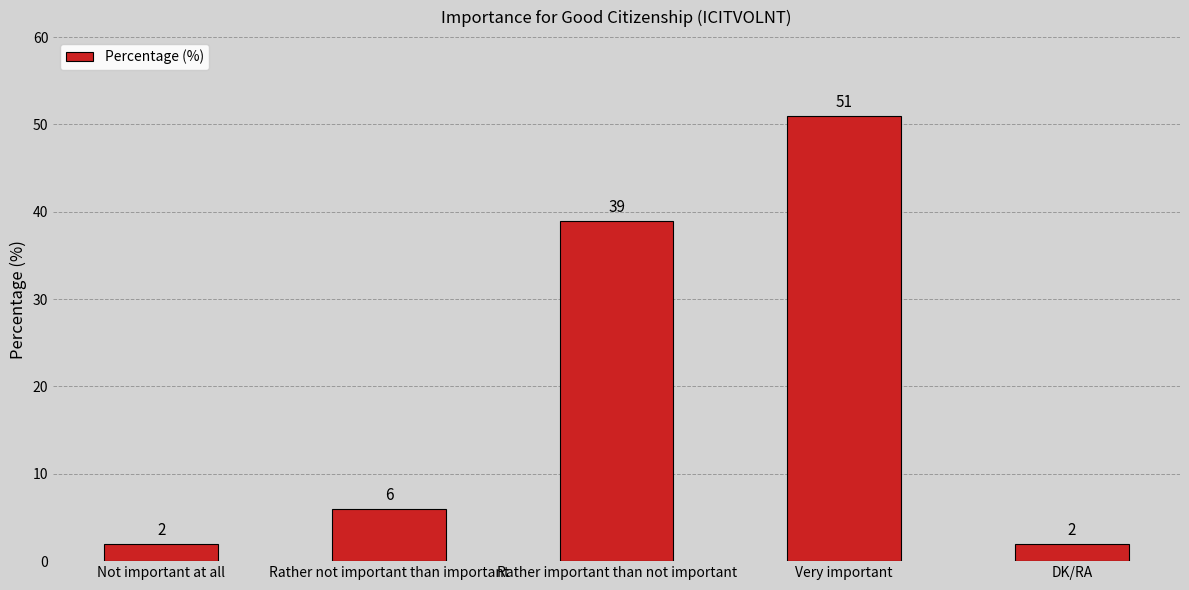

How many data points does each series have?

5